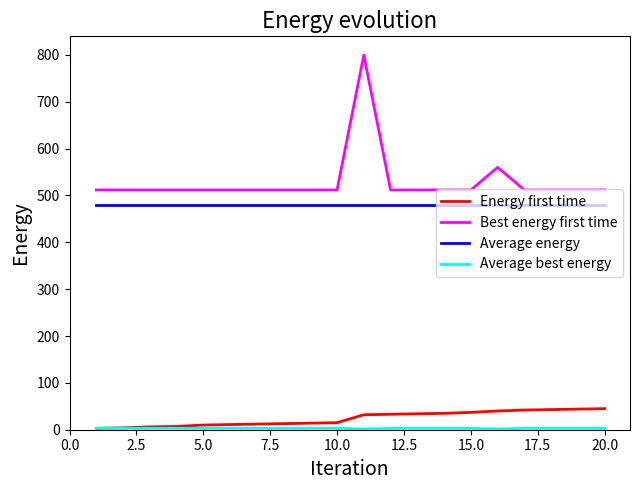

What is the lowest value of the Average energy series?

479.7